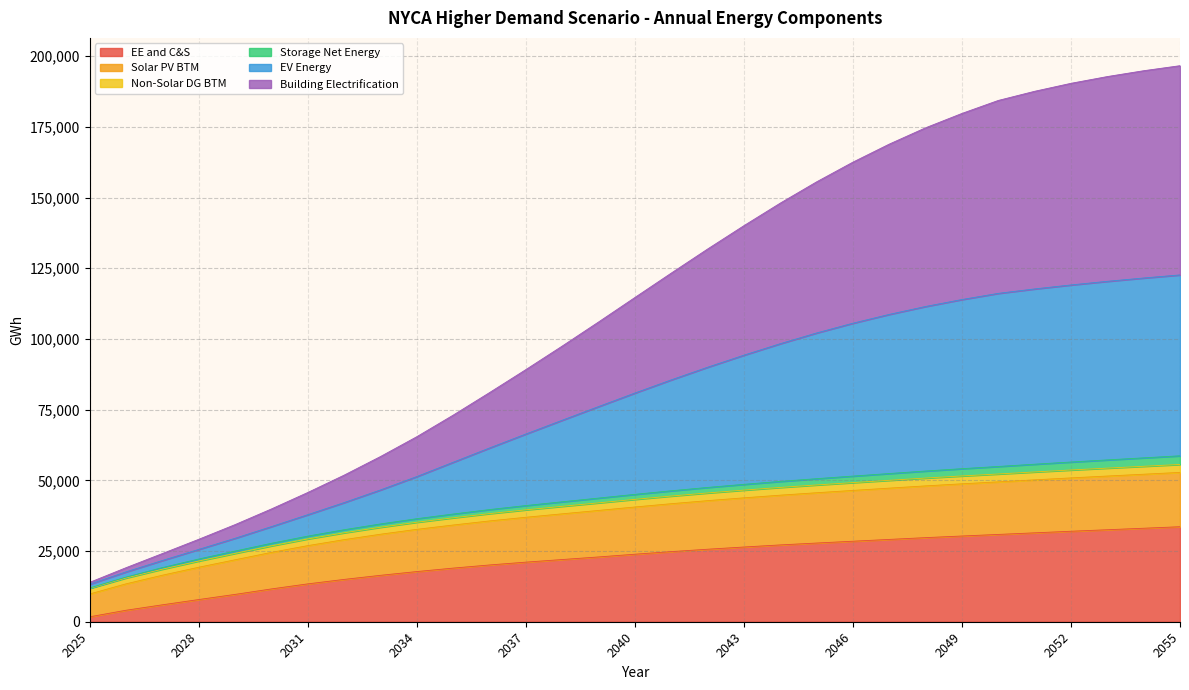

What are all the series names shown in the legend?

EE and C&S, Solar PV BTM, Non-Solar DG BTM, Storage Net Energy, EV Energy, Building Electrification